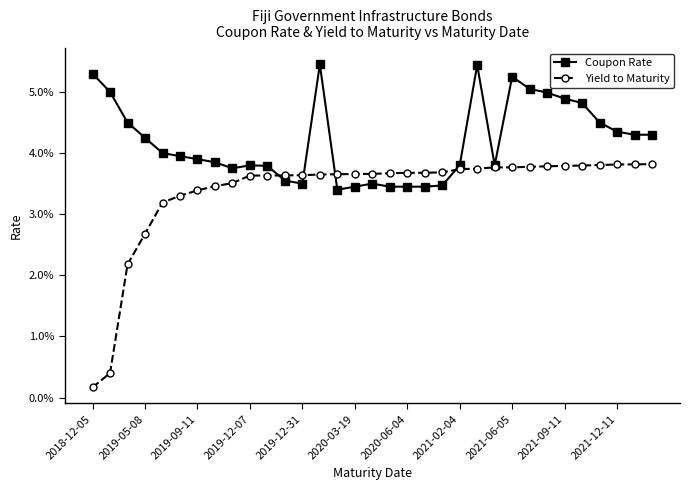

How many times do Yield to Maturity and Coupon Rate cross each other?

4